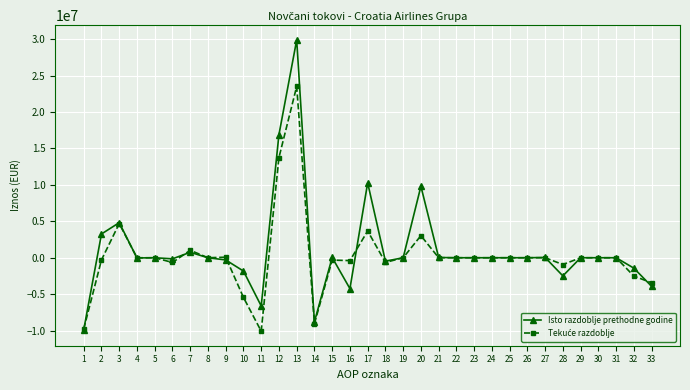

How many lines are shown in the chart?

2